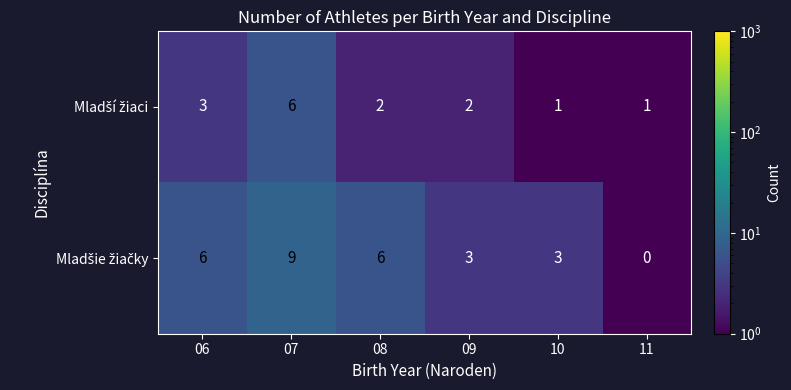

What is the spread (max minus min) of values at 08?

4